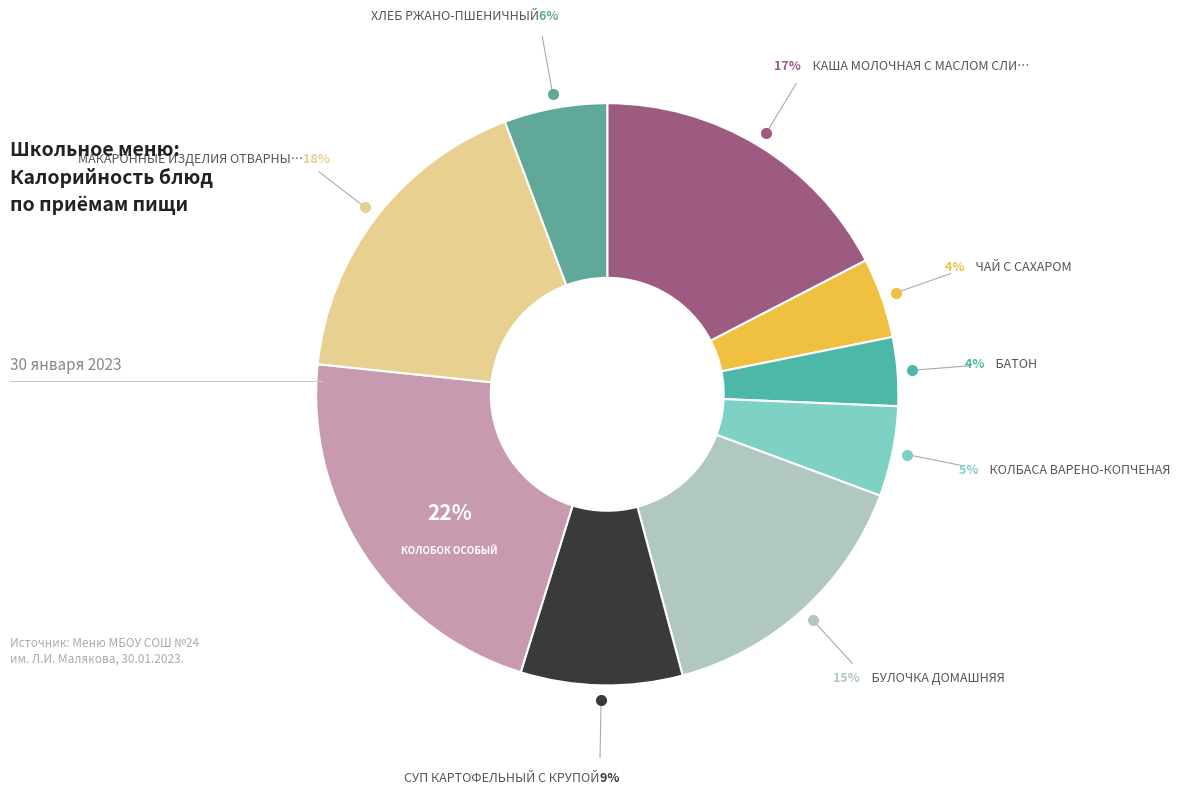

How many slices are in this pie chart?

9